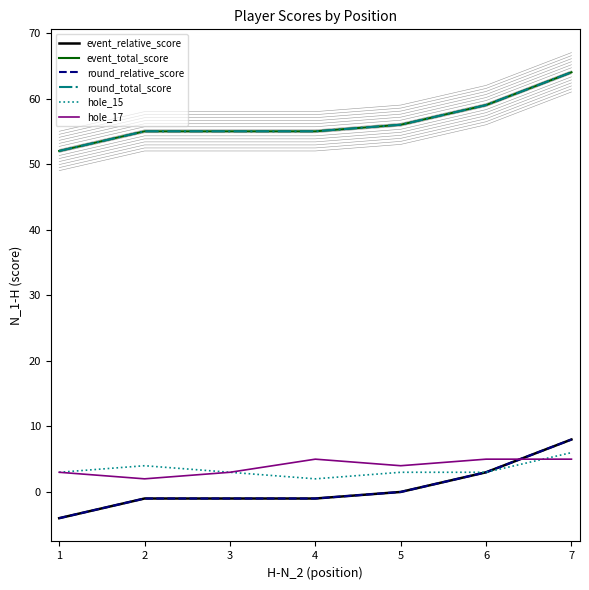

What is the value of the event_relative_score point at the 6th from the left?

3